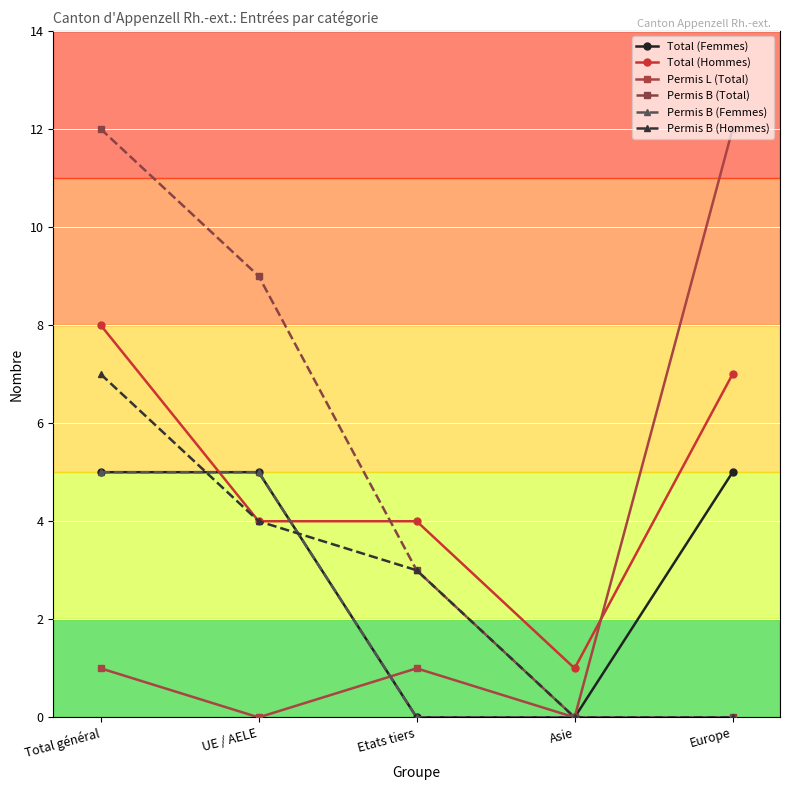

Count the number of data series in this chart.

6